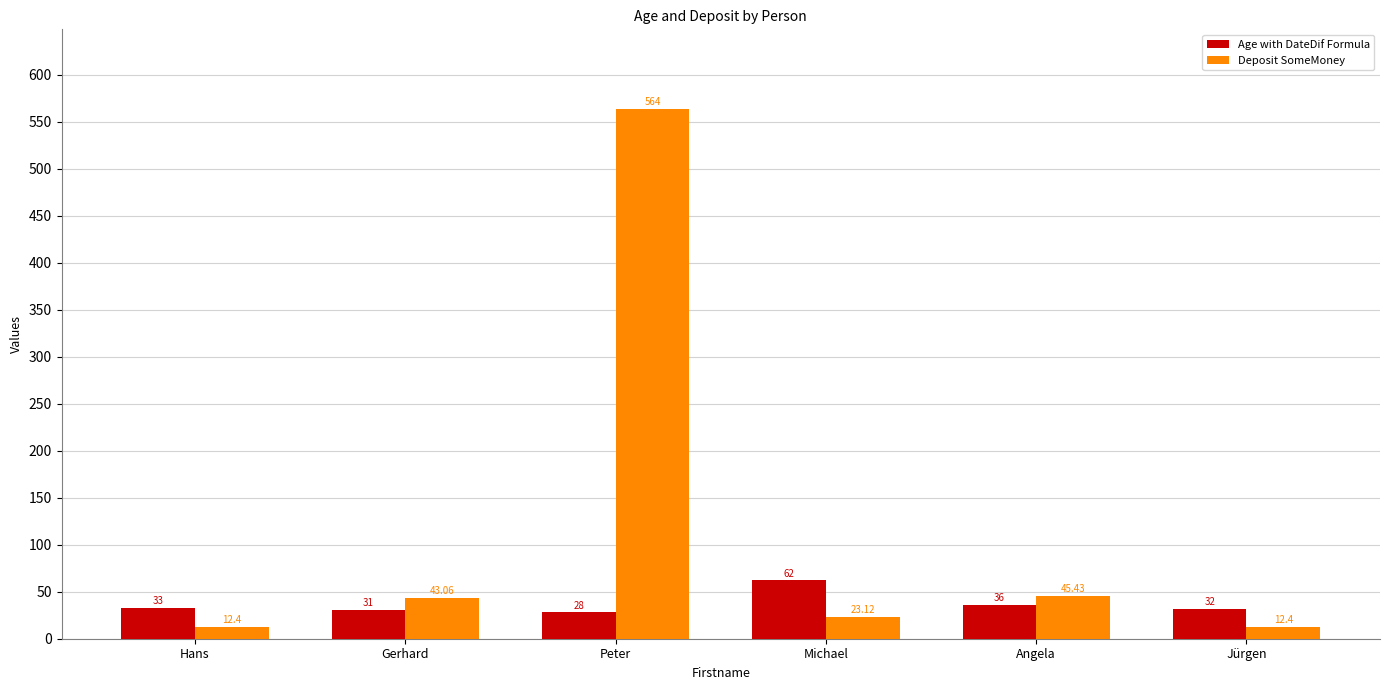

What is the difference between the second highest and minimum values in the Age with DateDif Formula series?

8.0